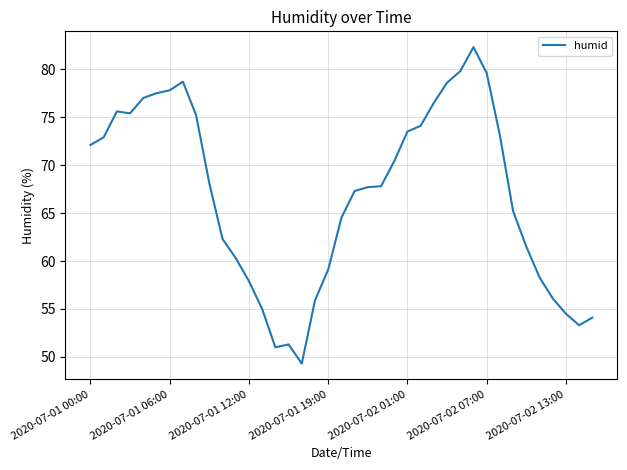

How many distinct data groups are displayed?

1